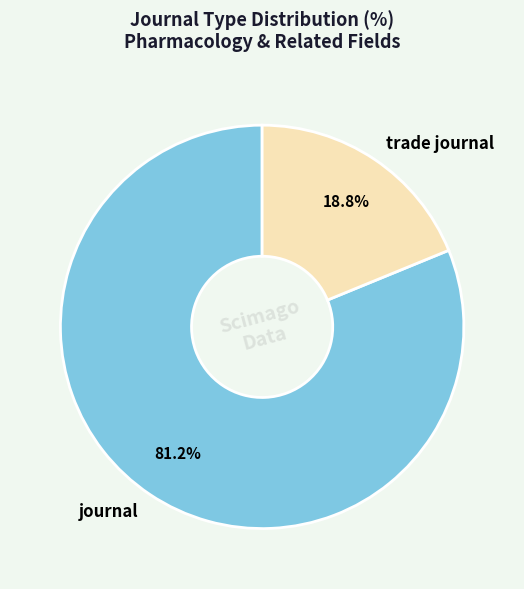

What percentage is the journal slice, to the nearest percent?

81%